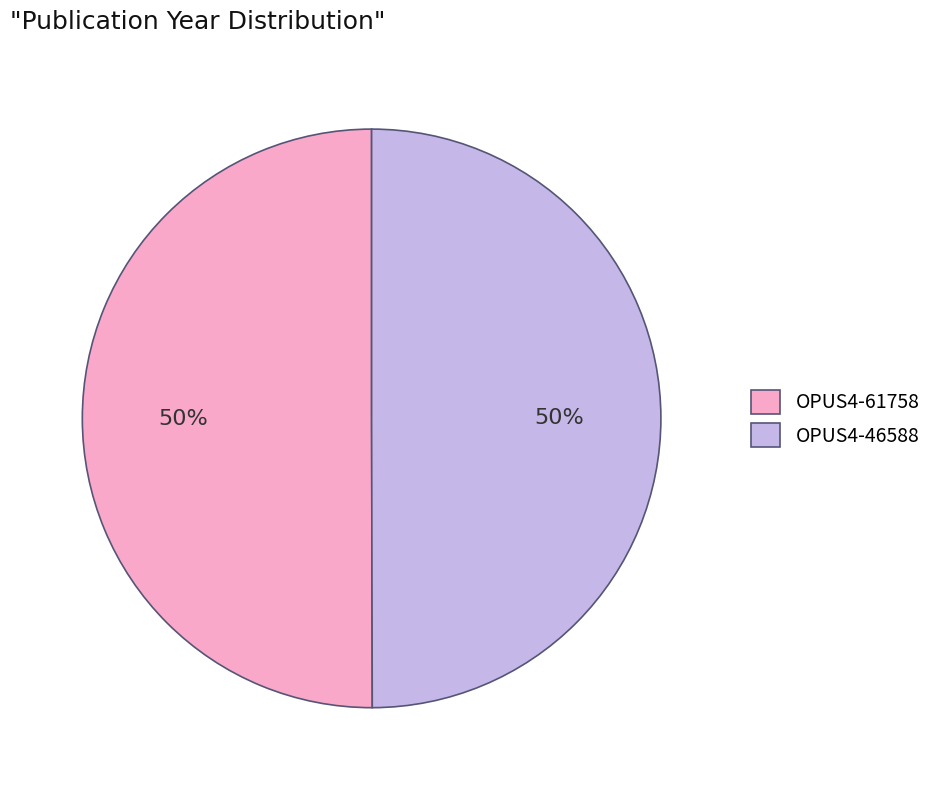

To the nearest percent, what portion does OPUS4-46588 represent?

50%